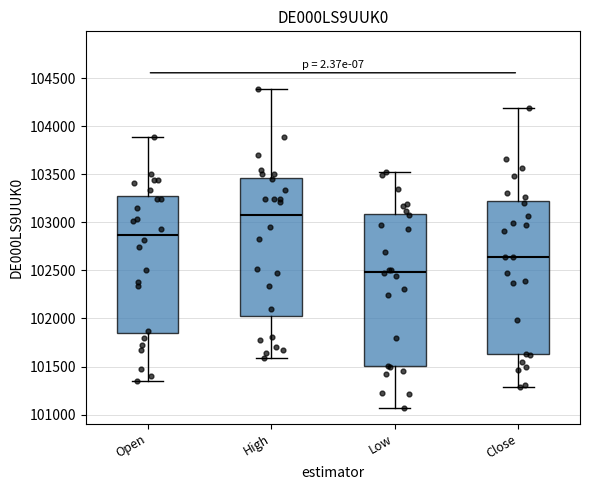

Reading left to right, transcribe this box plot: for each box, give where its median line is, the range the box spans, and where its two whiskers end, as read against the y-axis. The values are not printed on the chart, so give them approximately, as read against the axis.

Open: median 102850, box 101850 to 103250, whiskers 101350 to 103900
High: median 103100, box 102050 to 103450, whiskers 101600 to 104400
Low: median 102500, box 101500 to 103100, whiskers 101050 to 103500
Close: median 102650, box 101650 to 103200, whiskers 101300 to 104200